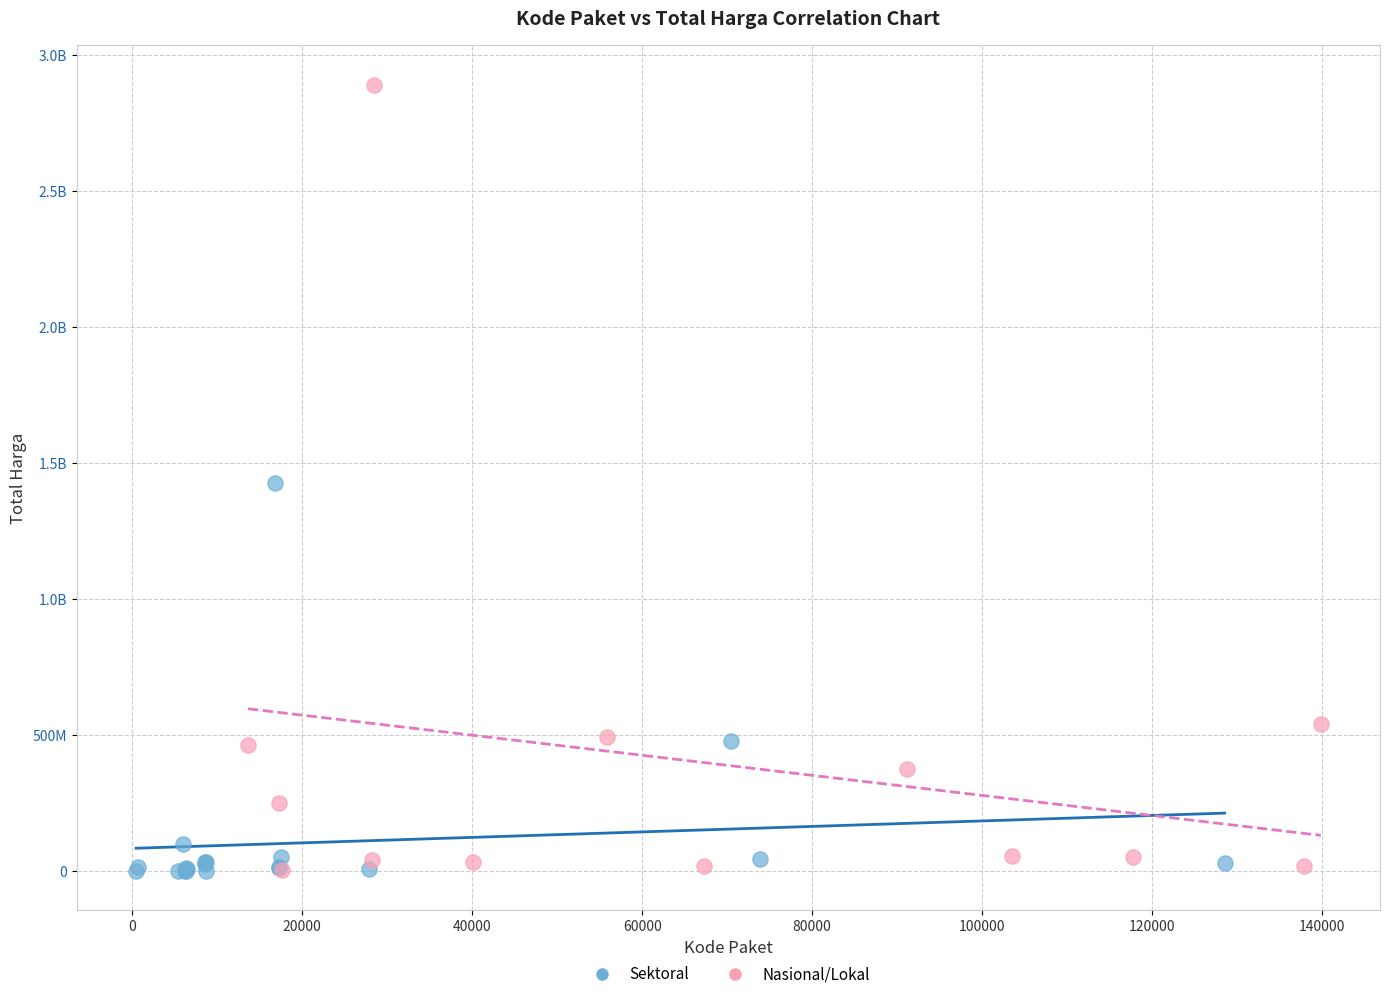

What are all the series names shown in the legend?

Sektoral, Nasional/Lokal